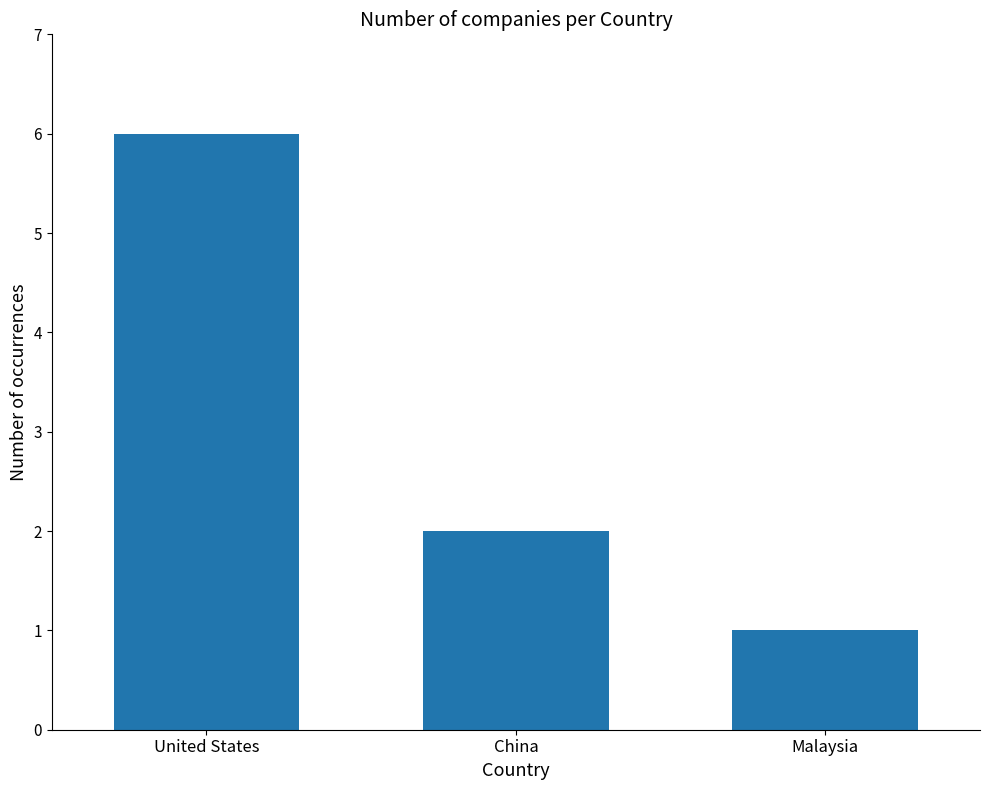

Reading right to left, extract all data points from this chart.

1	2	6